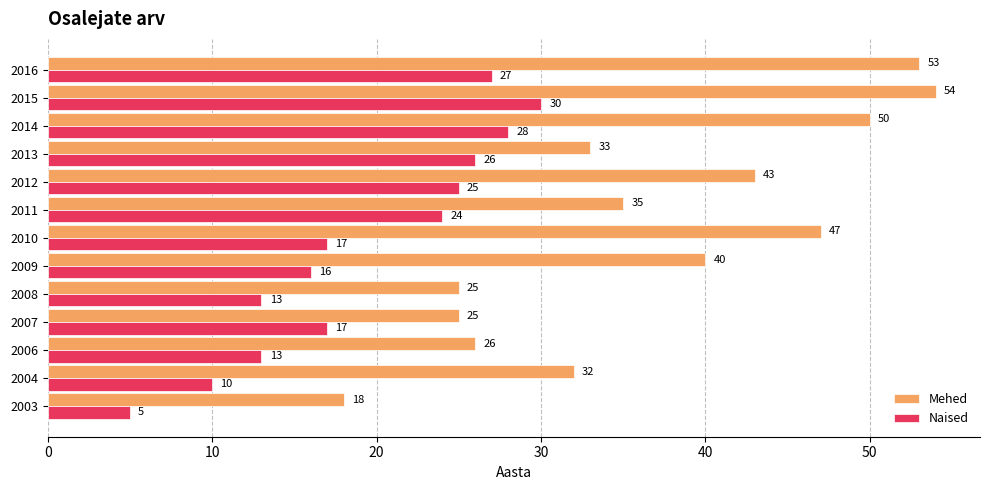

Which series has the largest range (max minus min)?

Mehed